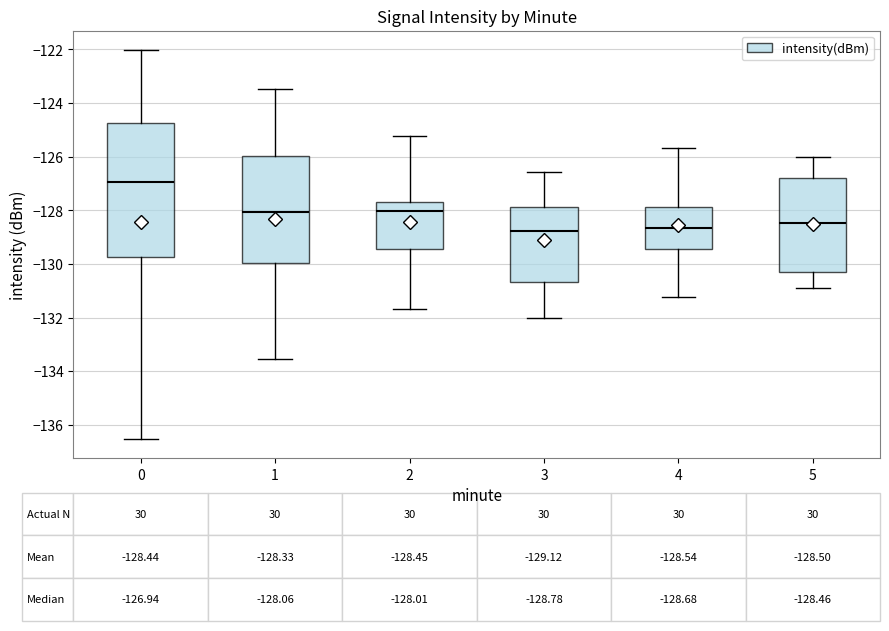

Which box is the tallest, from its lower edge to its upper edge?

0